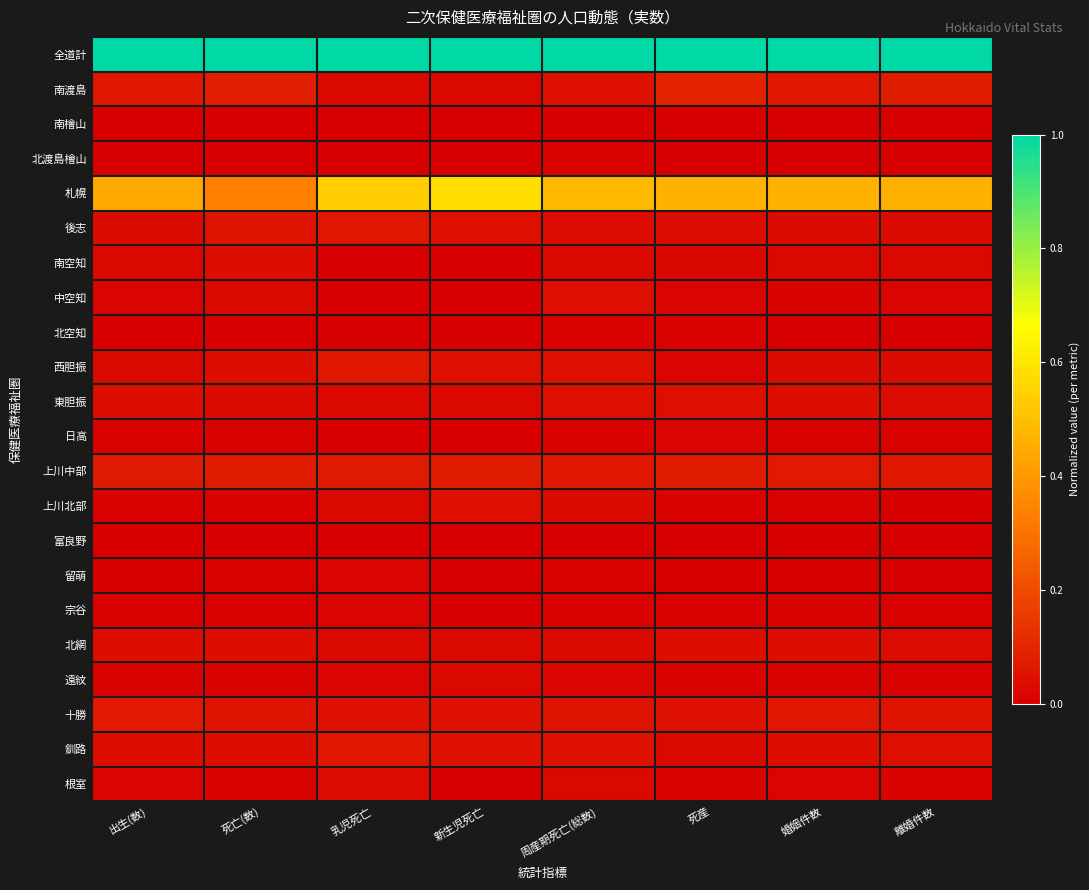

Reading left to right, extract all data points from this chart.

全道計: 出生(数)=1.0	死亡(数)=1.0	乳児死亡=1.0	新生児死亡=1.0	周産期死亡(総数)=1.0	死産=1.0	婚姻件数=1.0	離婚件数=1.0
南渡島: 出生(数)=0.1	死亡(数)=0.1	乳児死亡=0.0	新生児死亡=0.0	周産期死亡(総数)=0.0	死産=0.1	婚姻件数=0.1	離婚件数=0.1
南檜山: 出生(数)=0.0	死亡(数)=0.0	乳児死亡=0.0	新生児死亡=0.0	周産期死亡(総数)=0.0	死産=0.0	婚姻件数=0.0	離婚件数=0.0
北渡島檜山: 出生(数)=0.0	死亡(数)=0.0	乳児死亡=0.0	新生児死亡=0.0	周産期死亡(総数)=0.0	死産=0.0	婚姻件数=0.0	離婚件数=0.0
札幌: 出生(数)=0.4	死亡(数)=0.3	乳児死亡=0.5	新生児死亡=0.6	周産期死亡(総数)=0.5	死産=0.5	婚姻件数=0.5	離婚件数=0.5
後志: 出生(数)=0.0	死亡(数)=0.1	乳児死亡=0.1	新生児死亡=0.0	周産期死亡(総数)=0.0	死産=0.0	婚姻件数=0.0	離婚件数=0.0
南空知: 出生(数)=0.0	死亡(数)=0.0	乳児死亡=0.0	新生児死亡=0.0	周産期死亡(総数)=0.0	死産=0.0	婚姻件数=0.0	離婚件数=0.0
中空知: 出生(数)=0.0	死亡(数)=0.0	乳児死亡=0.0	新生児死亡=0.0	周産期死亡(総数)=0.0	死産=0.0	婚姻件数=0.0	離婚件数=0.0
北空知: 出生(数)=0.0	死亡(数)=0.0	乳児死亡=0.0	新生児死亡=0.0	周産期死亡(総数)=0.0	死産=0.0	婚姻件数=0.0	離婚件数=0.0
西胆振: 出生(数)=0.0	死亡(数)=0.0	乳児死亡=0.1	新生児死亡=0.0	周産期死亡(総数)=0.0	死産=0.0	婚姻件数=0.0	離婚件数=0.0
東胆振: 出生(数)=0.0	死亡(数)=0.0	乳児死亡=0.0	新生児死亡=0.0	周産期死亡(総数)=0.0	死産=0.0	婚姻件数=0.0	離婚件数=0.0
日高: 出生(数)=0.0	死亡(数)=0.0	乳児死亡=0.0	新生児死亡=0.0	周産期死亡(総数)=0.0	死産=0.0	婚姻件数=0.0	離婚件数=0.0
上川中部: 出生(数)=0.1	死亡(数)=0.1	乳児死亡=0.1	新生児死亡=0.1	周産期死亡(総数)=0.1	死産=0.1	婚姻件数=0.1	離婚件数=0.1
上川北部: 出生(数)=0.0	死亡(数)=0.0	乳児死亡=0.0	新生児死亡=0.0	周産期死亡(総数)=0.0	死産=0.0	婚姻件数=0.0	離婚件数=0.0
富良野: 出生(数)=0.0	死亡(数)=0.0	乳児死亡=0.0	新生児死亡=0.0	周産期死亡(総数)=0.0	死産=0.0	婚姻件数=0.0	離婚件数=0.0
留萌: 出生(数)=0.0	死亡(数)=0.0	乳児死亡=0.0	新生児死亡=0.0	周産期死亡(総数)=0.0	死産=0.0	婚姻件数=0.0	離婚件数=0.0
宗谷: 出生(数)=0.0	死亡(数)=0.0	乳児死亡=0.0	新生児死亡=0.0	周産期死亡(総数)=0.0	死産=0.0	婚姻件数=0.0	離婚件数=0.0
北網: 出生(数)=0.0	死亡(数)=0.0	乳児死亡=0.0	新生児死亡=0.0	周産期死亡(総数)=0.0	死産=0.0	婚姻件数=0.0	離婚件数=0.0
遠紋: 出生(数)=0.0	死亡(数)=0.0	乳児死亡=0.0	新生児死亡=0.0	周産期死亡(総数)=0.0	死産=0.0	婚姻件数=0.0	離婚件数=0.0
十勝: 出生(数)=0.1	死亡(数)=0.1	乳児死亡=0.0	新生児死亡=0.0	周産期死亡(総数)=0.1	死産=0.0	婚姻件数=0.1	離婚件数=0.1
釧路: 出生(数)=0.0	死亡(数)=0.0	乳児死亡=0.1	新生児死亡=0.0	周産期死亡(総数)=0.0	死産=0.0	婚姻件数=0.0	離婚件数=0.0
根室: 出生(数)=0.0	死亡(数)=0.0	乳児死亡=0.0	新生児死亡=0.0	周産期死亡(総数)=0.0	死産=0.0	婚姻件数=0.0	離婚件数=0.0